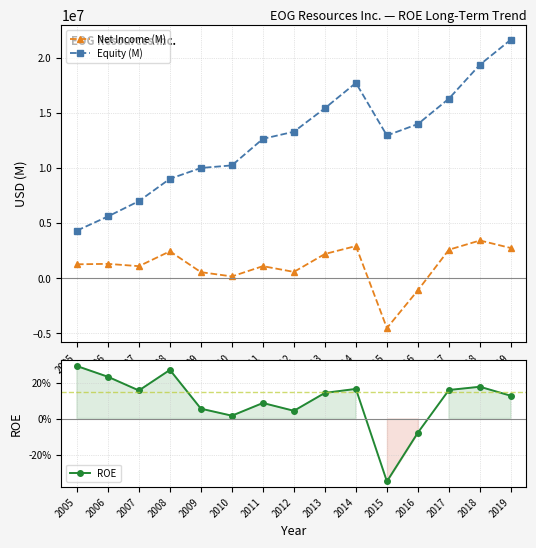

How many distinct data groups are displayed?

3